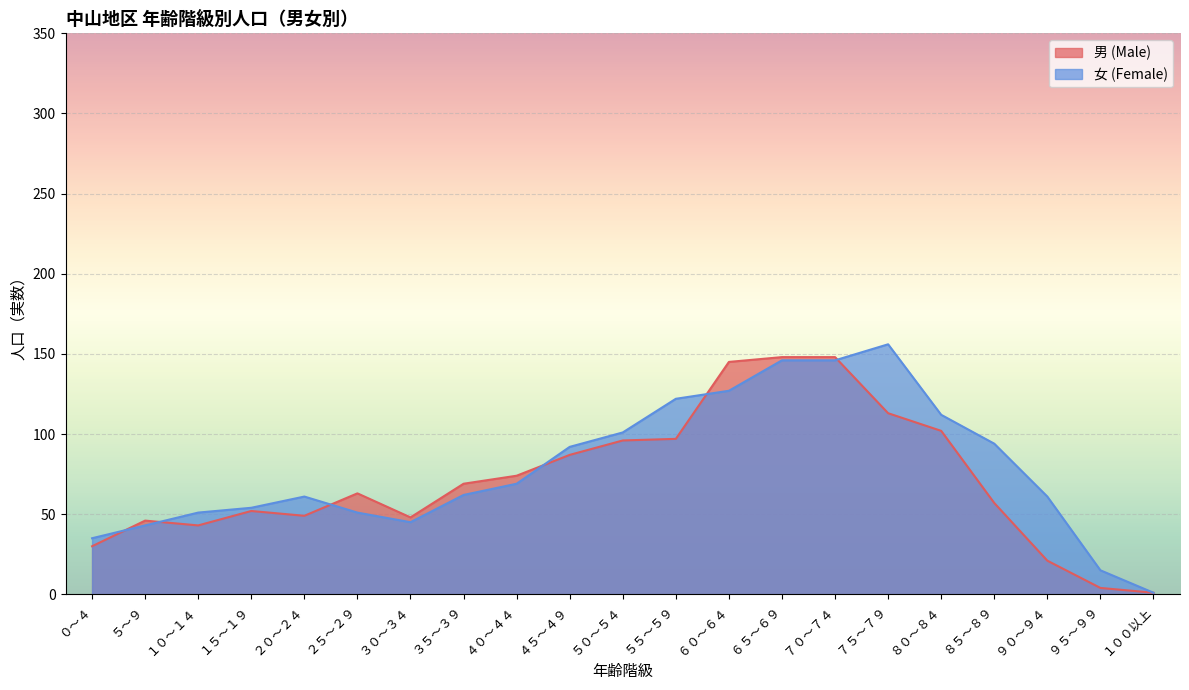

Which series has the widest spread of values?

女 (Female)